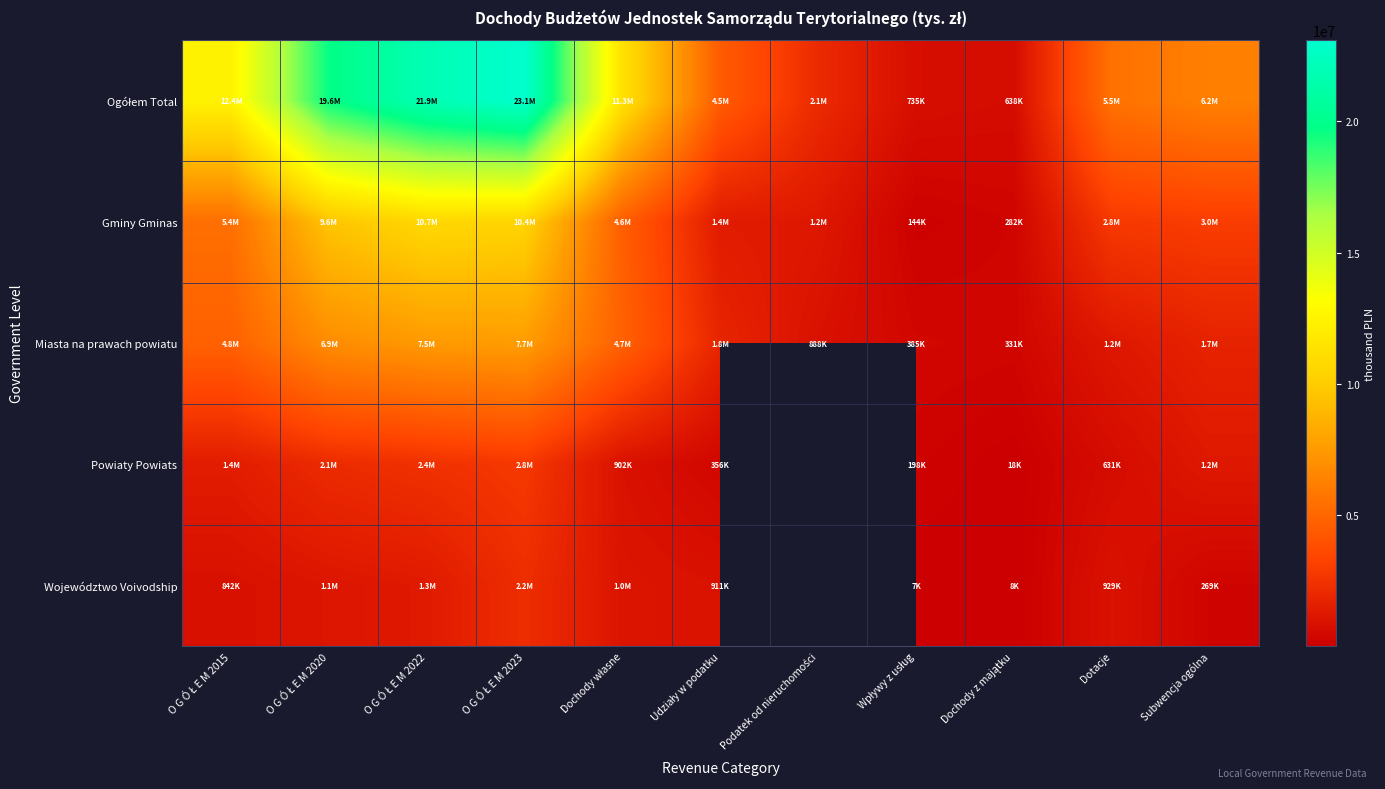

What is the total value across all series at Udziały w podatku?

8930182.4